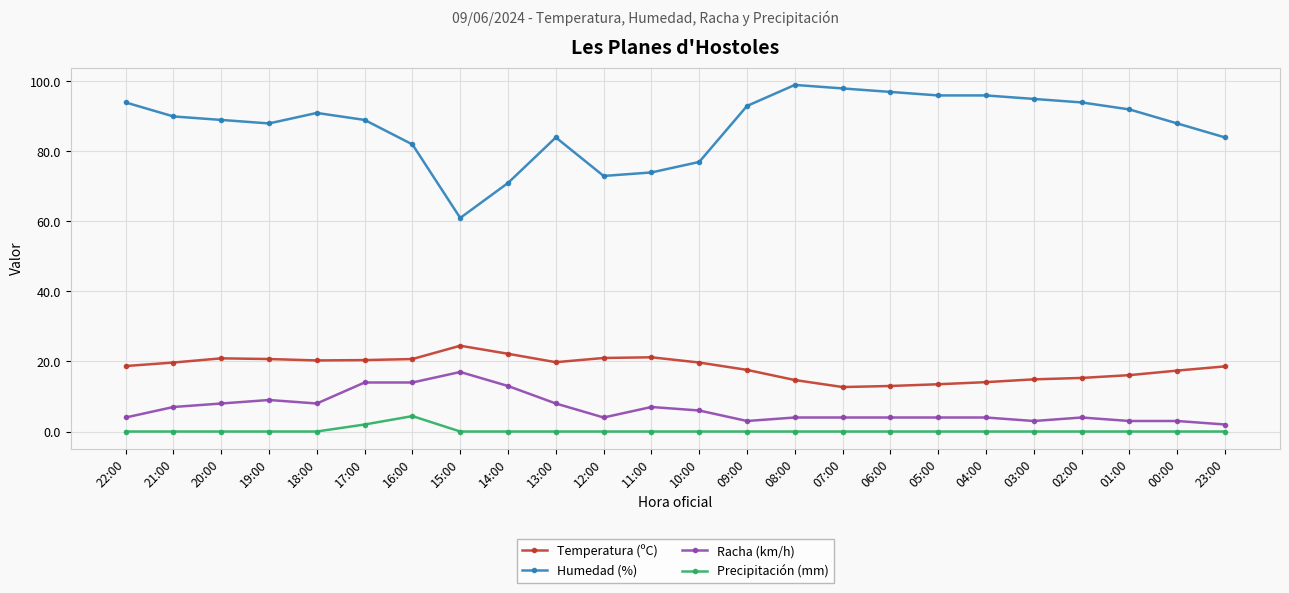

What is the greatest value displayed?

99.0